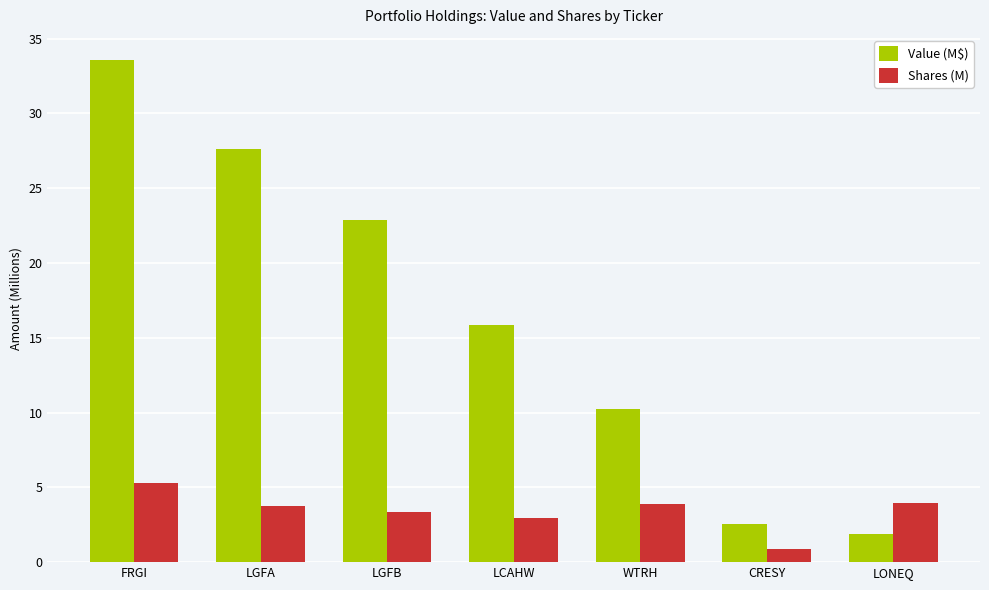

Which category has the lowest value across all series?

CRESY